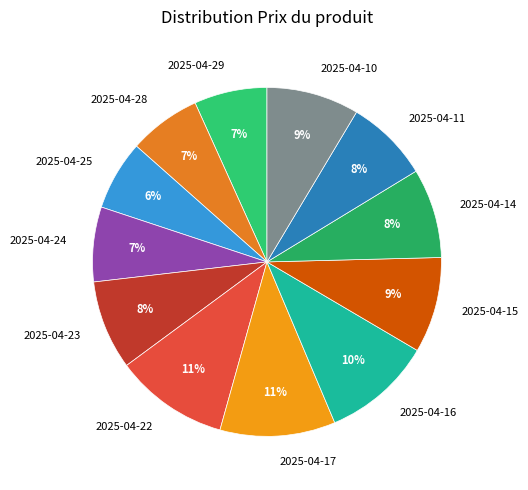

Do 2025-04-23 and 2025-04-29 together represent more than half of the pie?

No